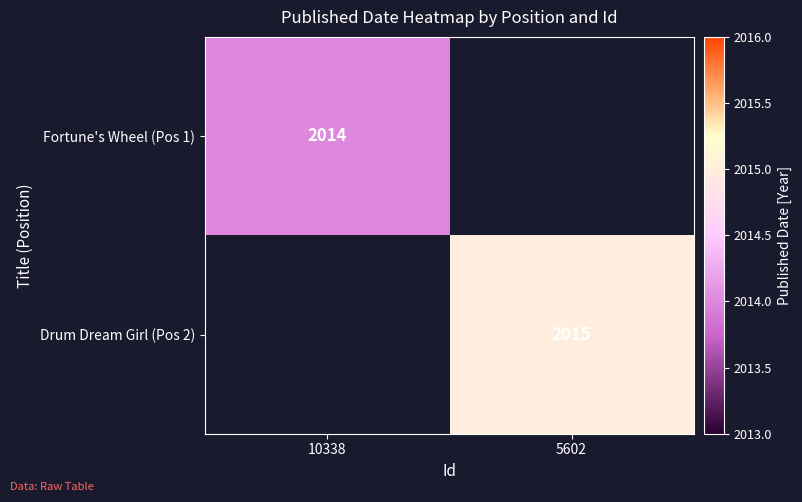

At how many categories does at least one series exceed 571?

2